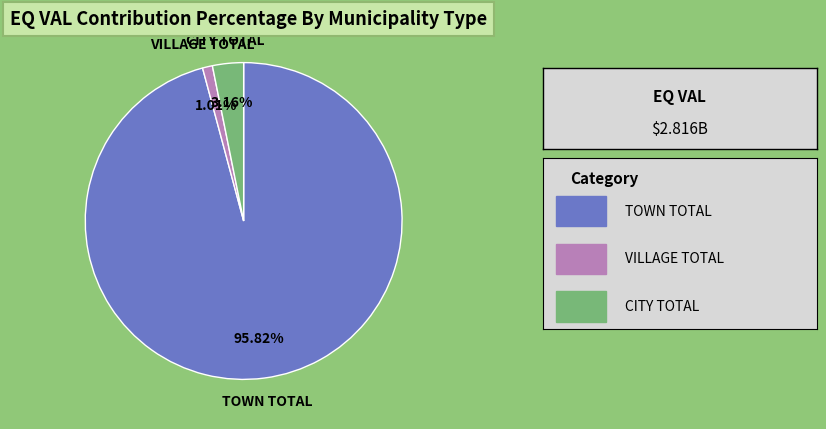

Does any single category account for the majority?

Yes